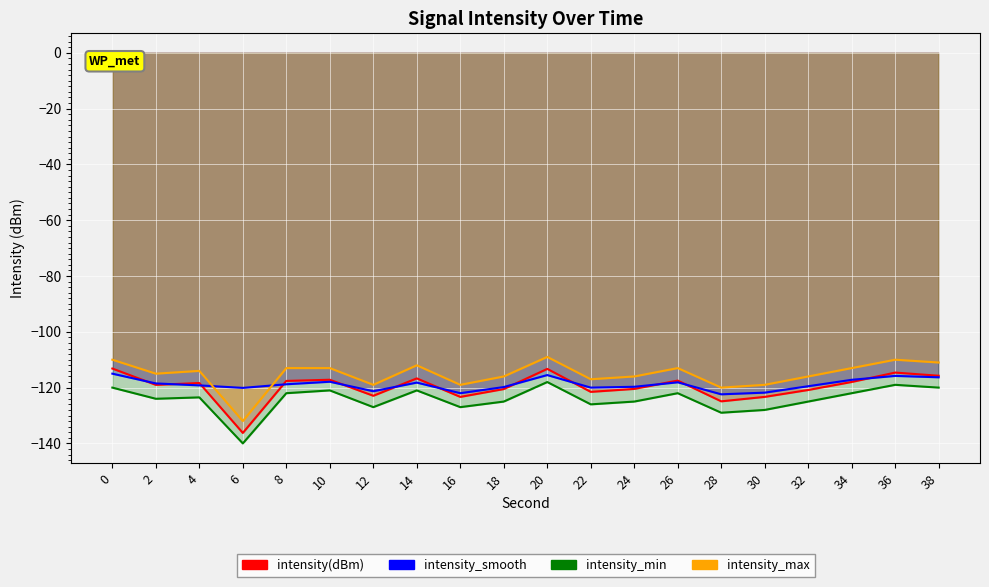

How many categories are shown in the chart?

20